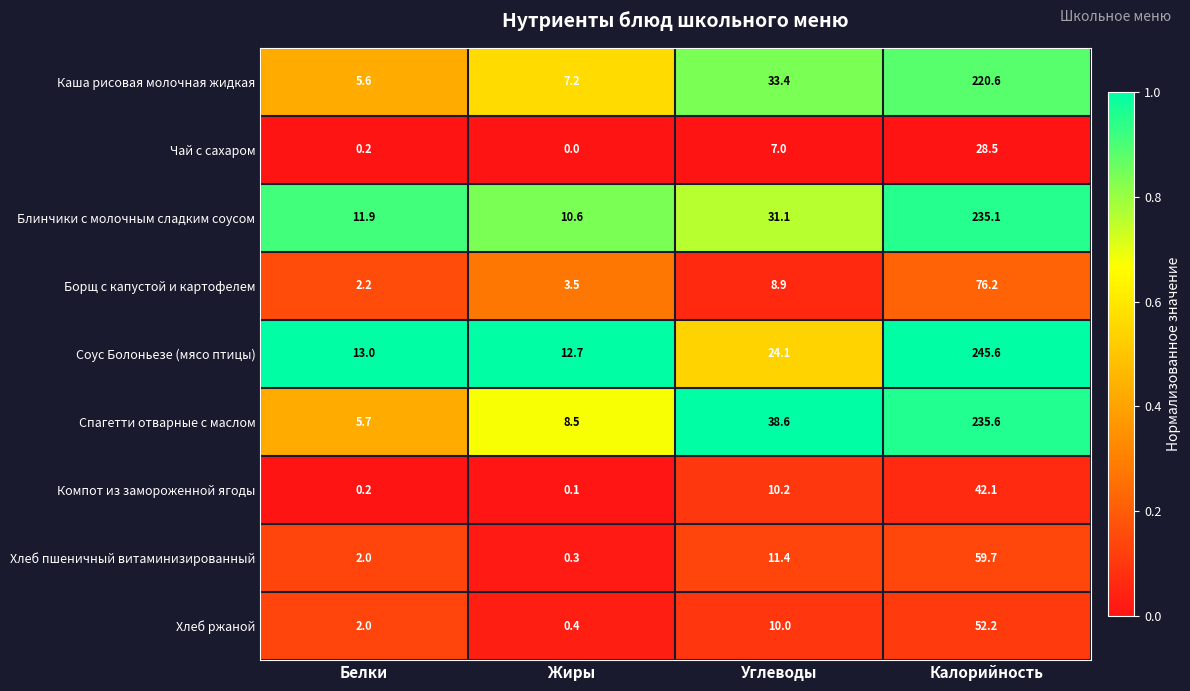

What is the greatest value displayed?

245.6